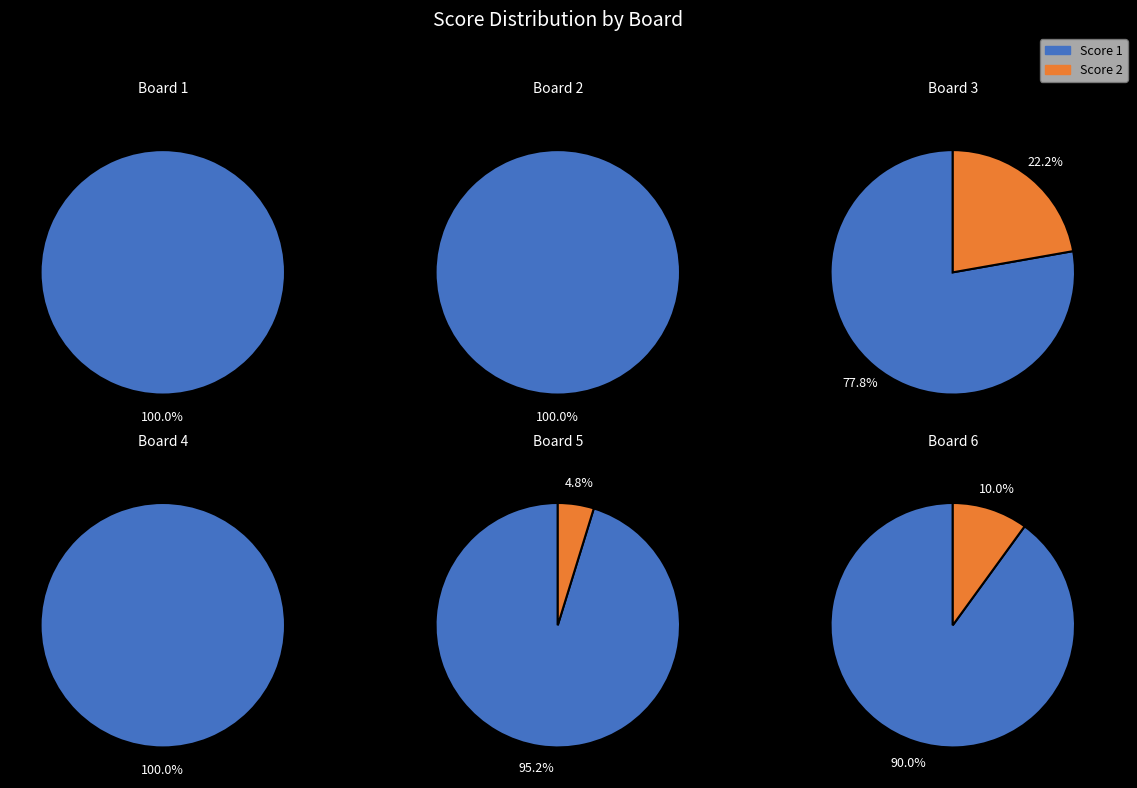

True or false: Board 4 accounts for 0% of the total.

True